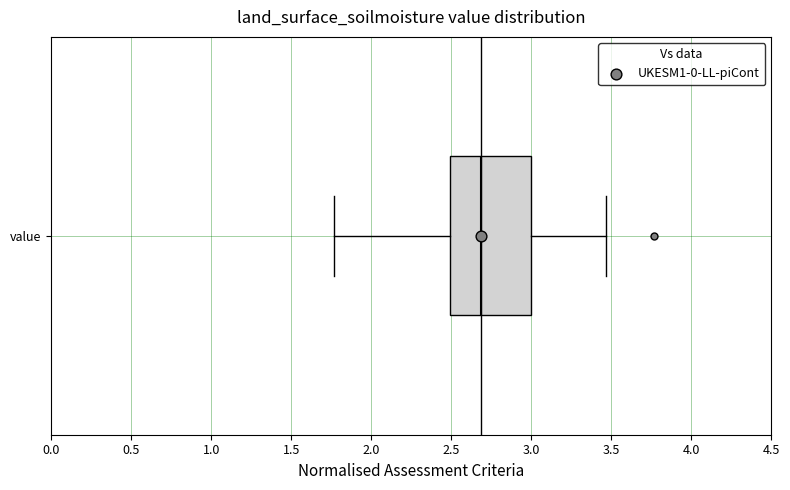

Transcribe this box plot: give where the median line is, the range the box spans, and where the two whiskers end, as read against the x-axis. The values are not printed on the chart, so give them approximately, as read against the axis.

median 2.70, box 2.50 to 3.00, whiskers 1.75 to 3.45